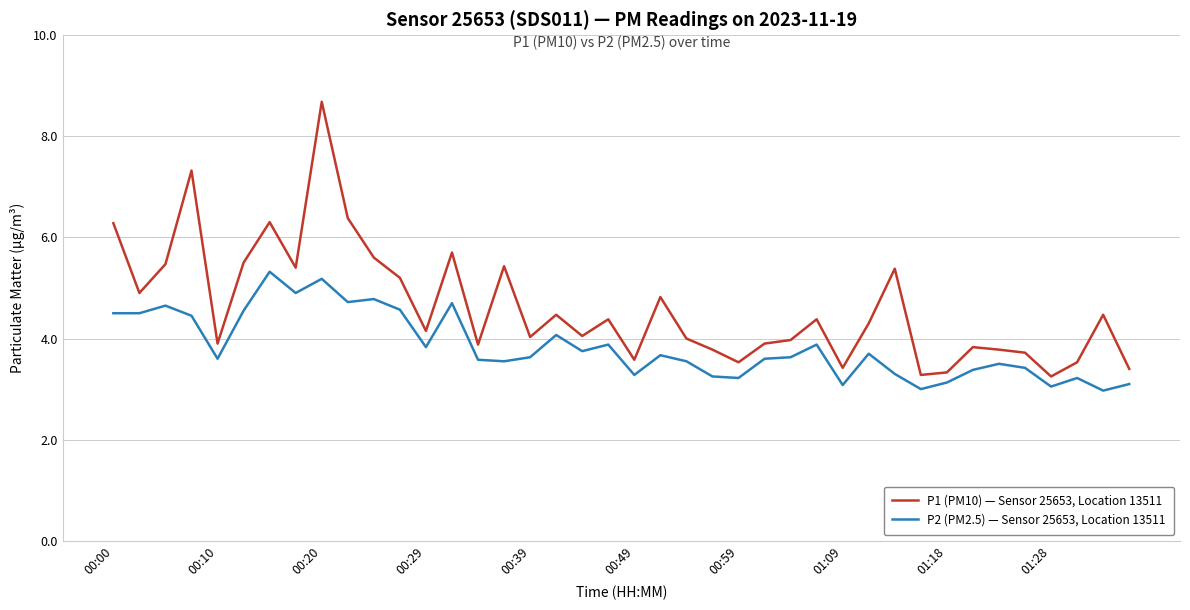

How many distinct data groups are displayed?

2